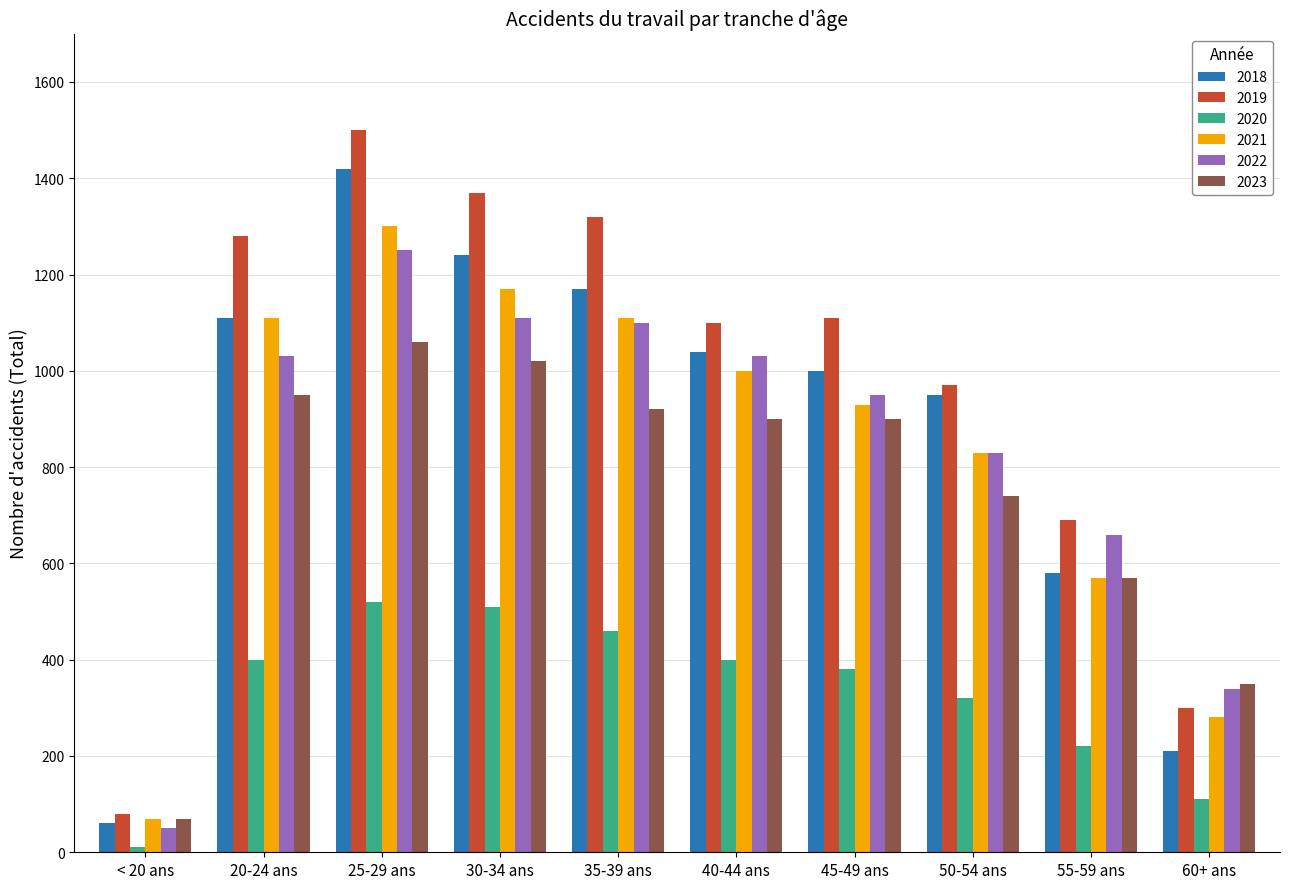

The 2019 series shows 1110 at 45-49 ans. True or false?

True